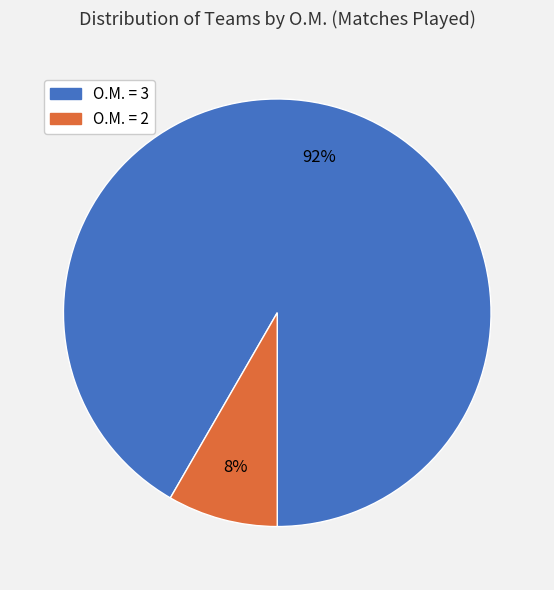

How many segments does this pie chart have?

2